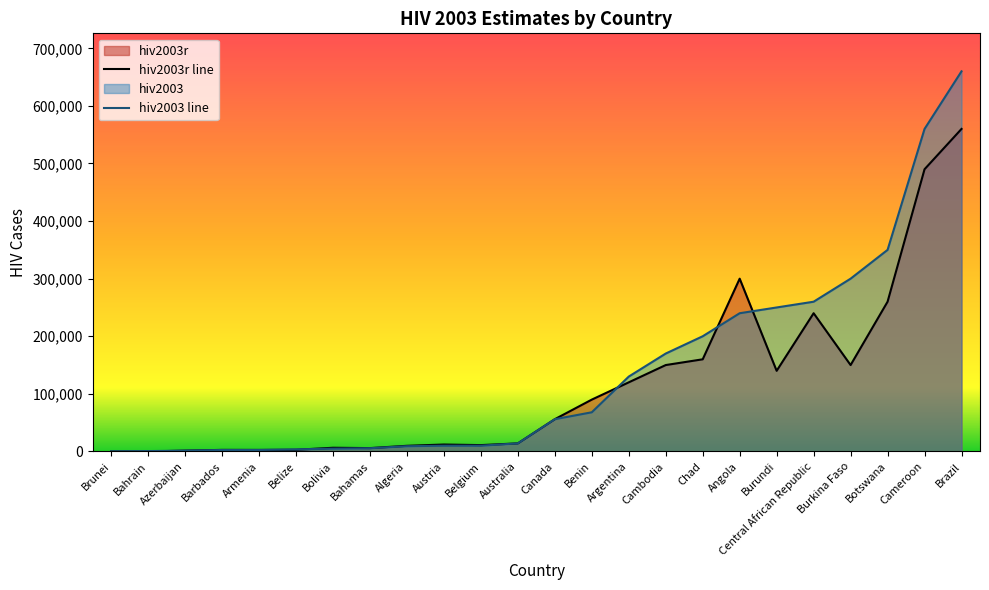

True or false: hiv2003 has more than 2 interior local peaks.

True